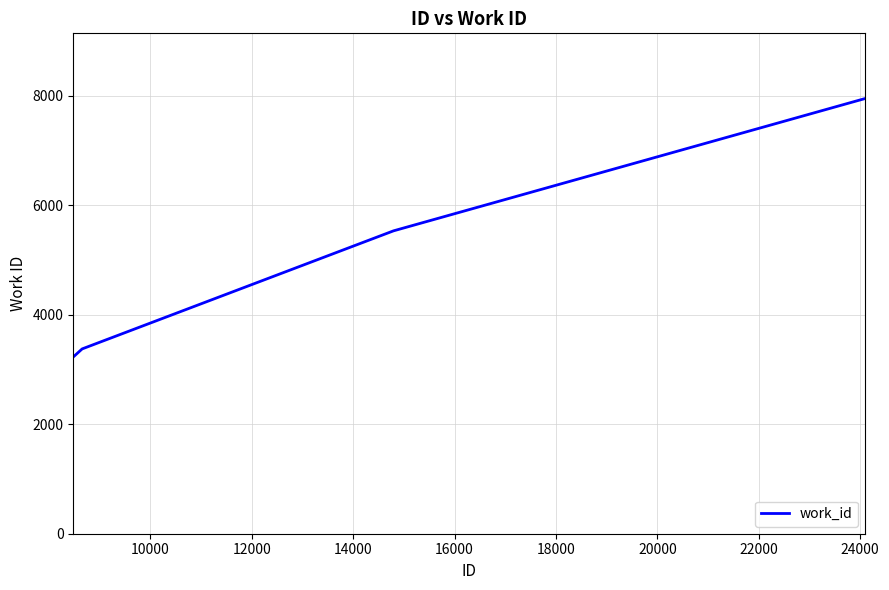

What is the greatest value displayed?

7946